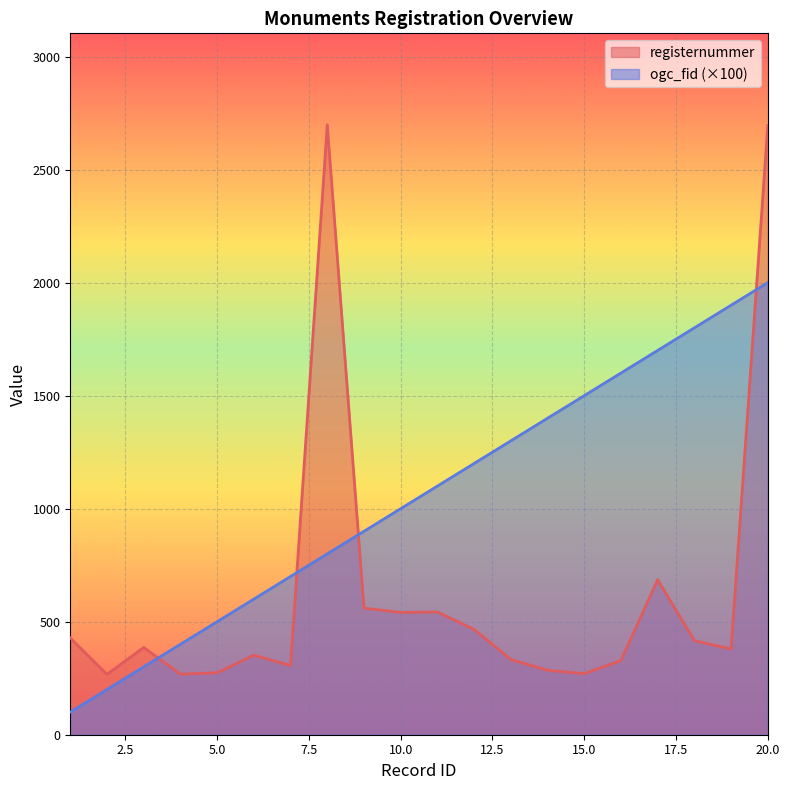

At which label is ogc_fid closest to 1050?

10